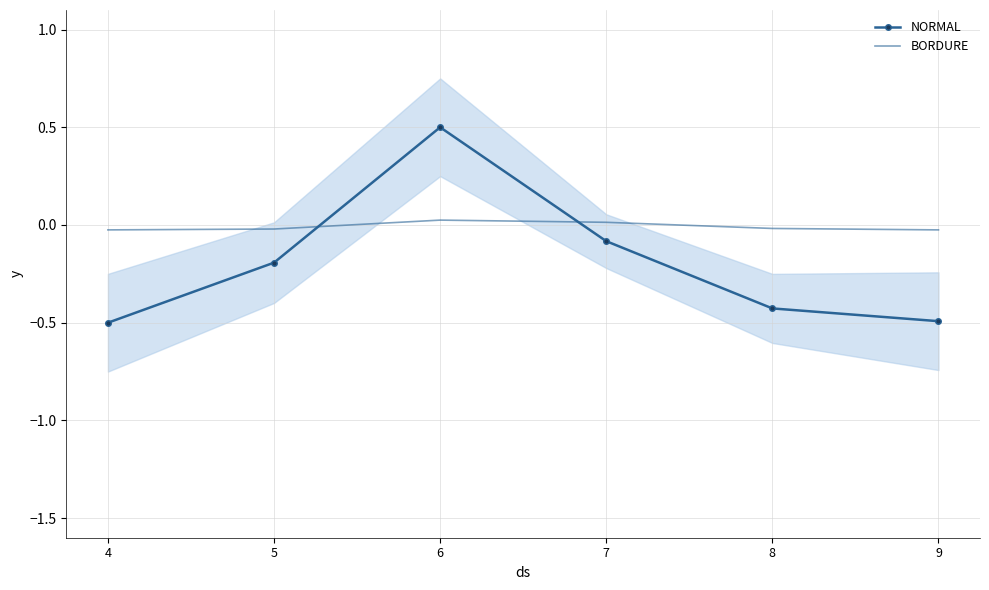

Which series has the largest total across all categories?

BORDURE